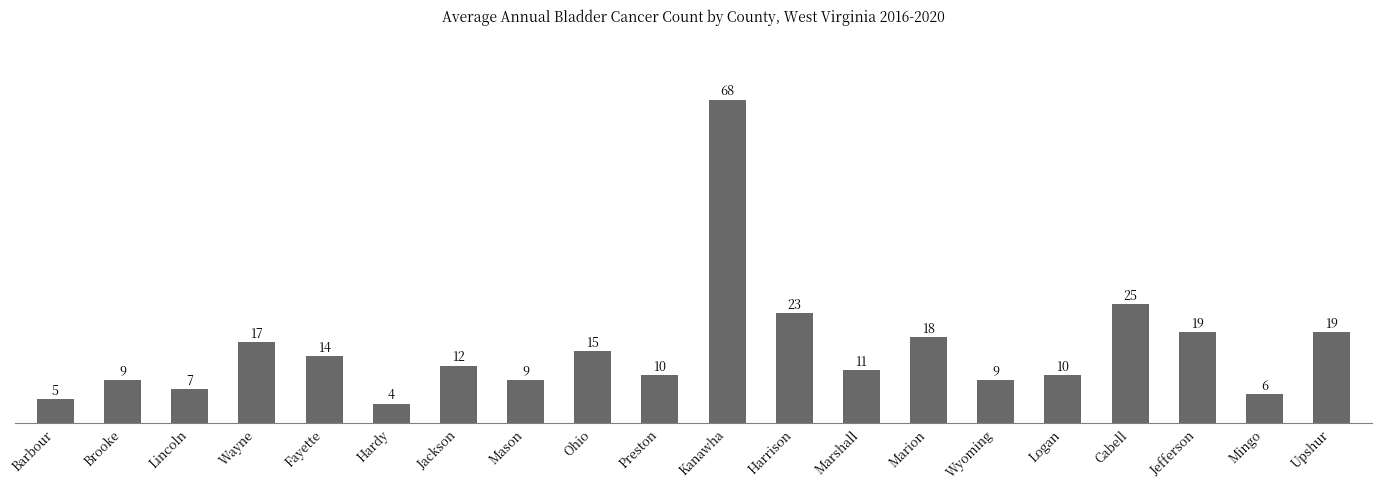

What is the label of the 17th bar from the left?

Cabell